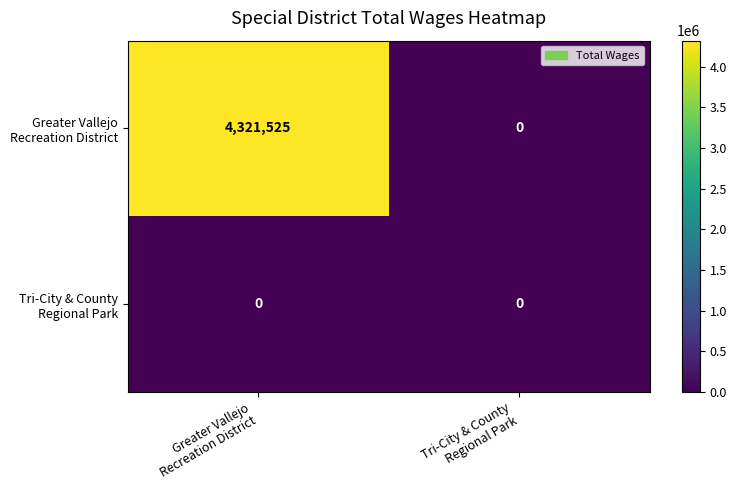

Which series changed the most between Greater Vallejo Recreation District and Tri-City & County Regional Park?

Greater Vallejo Recreation District